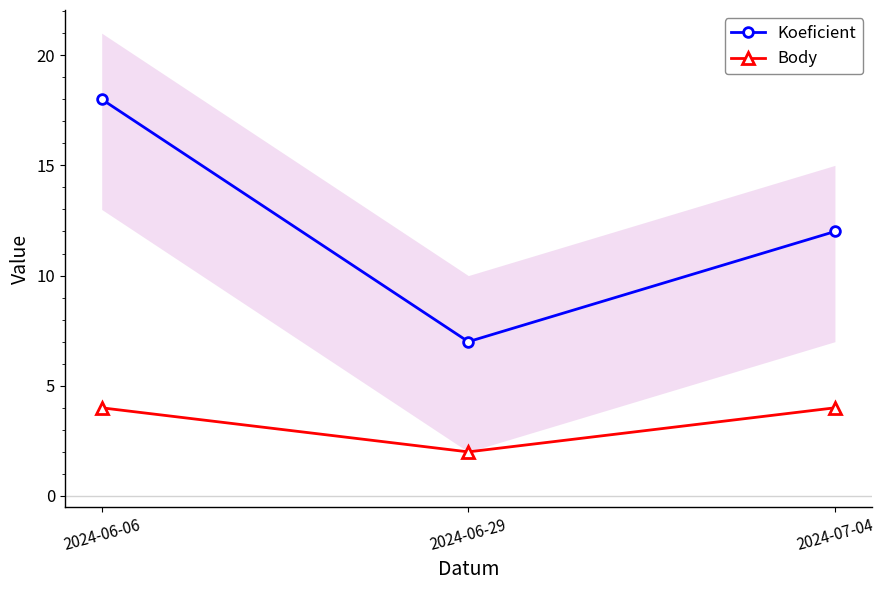

How many lines are shown in the chart?

2